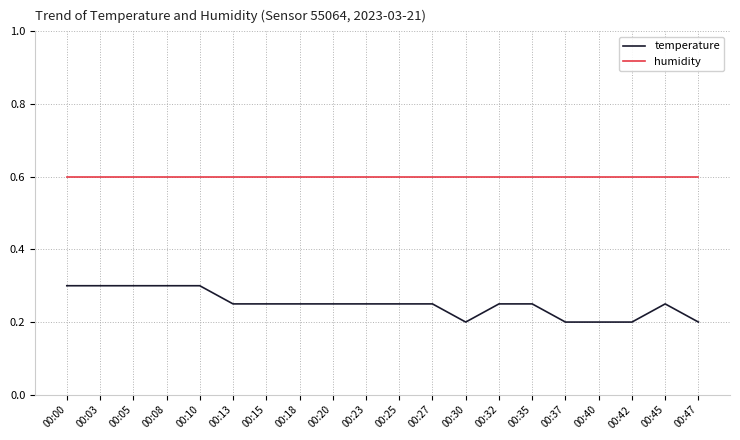

Is the value of temperature at 00:08 greater than the value of humidity at 00:05?

No